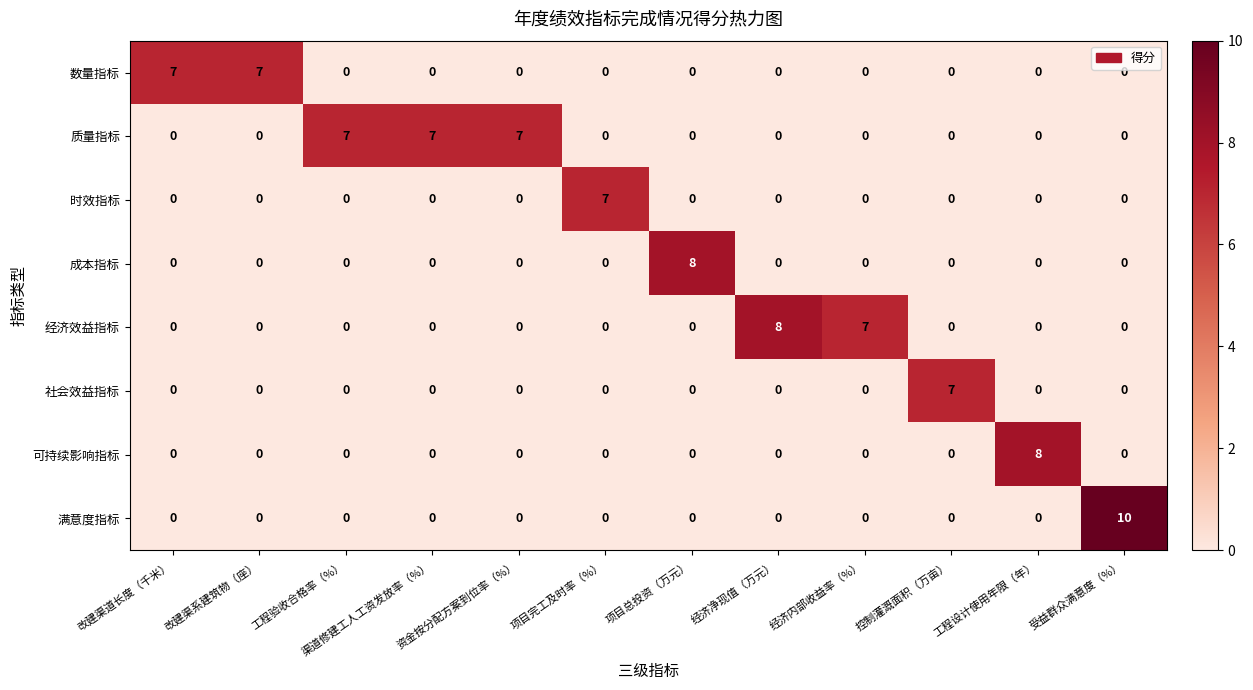

What is the total value across all series at 资金按分配方案到位率（%）?

7